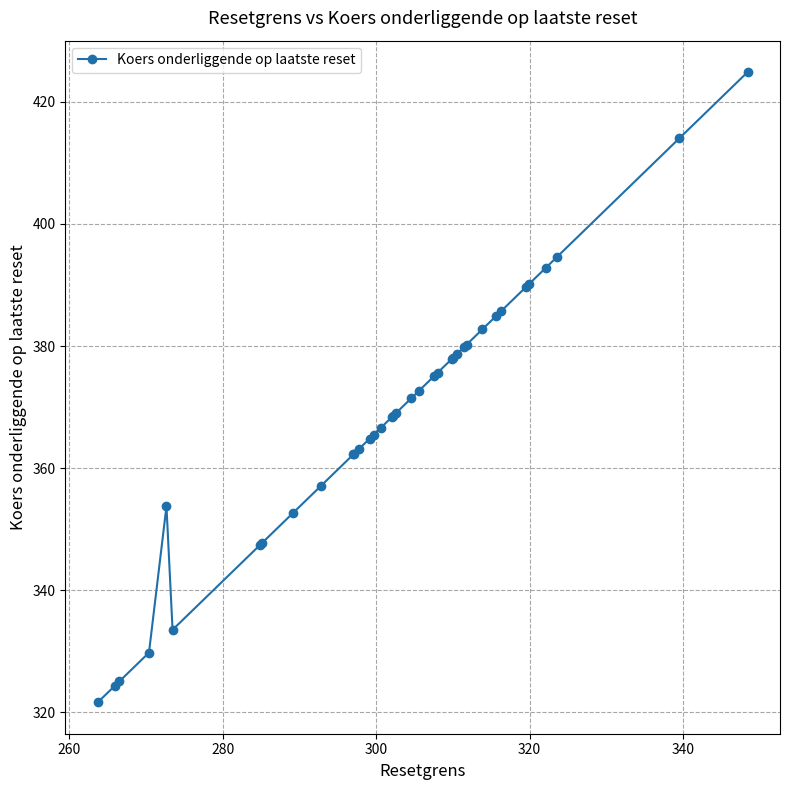

What is the maximum value shown in the chart?

424.9